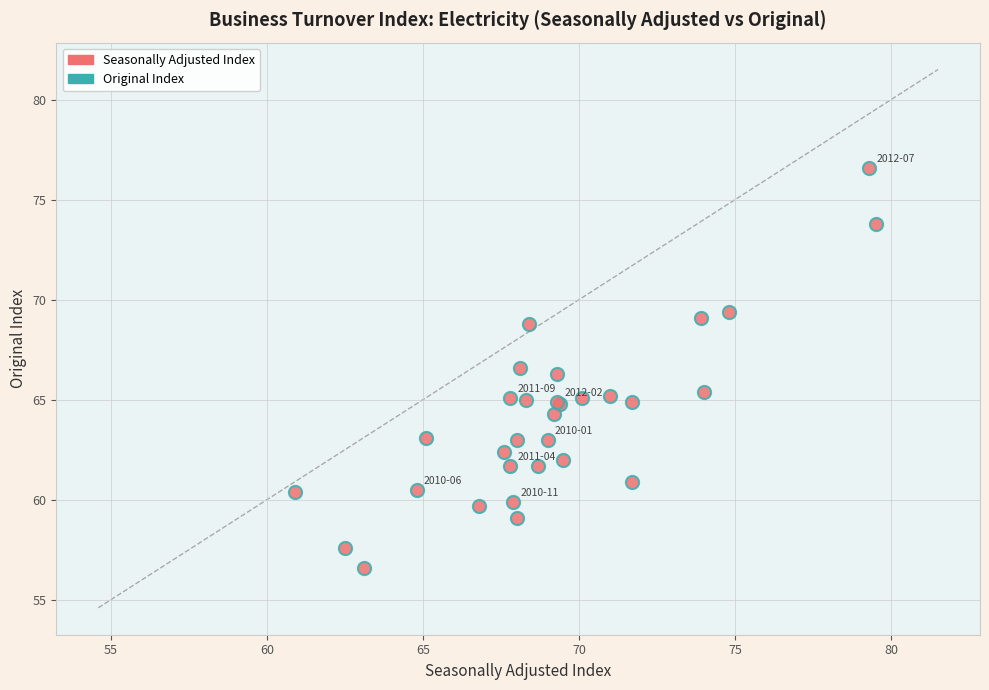

What Y value in the scatter plot is closest to 66?

66.3